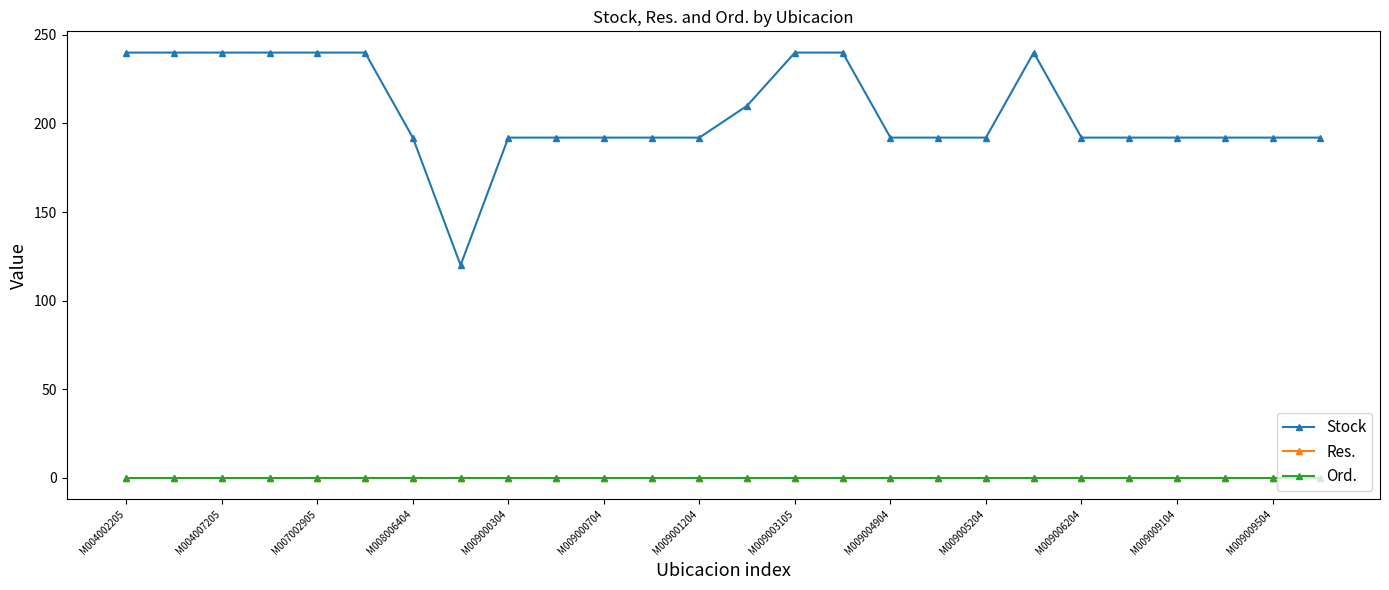

Does the chart have visible grid lines?

No